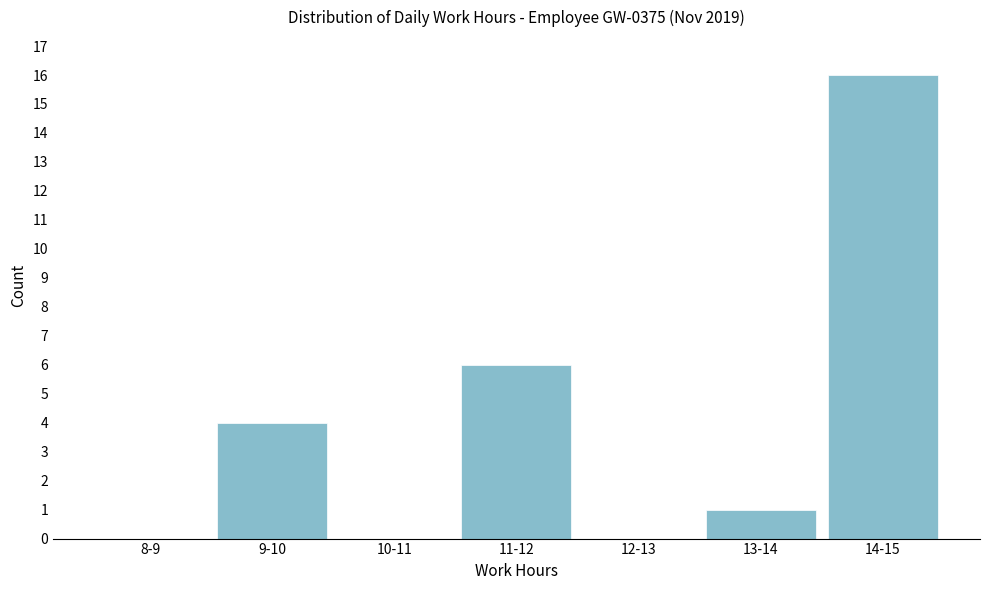

Reading right to left, extract all data points from this chart.

14-15=16	13-14=1	12-13=0	11-12=6	10-11=0	9-10=4	8-9=0